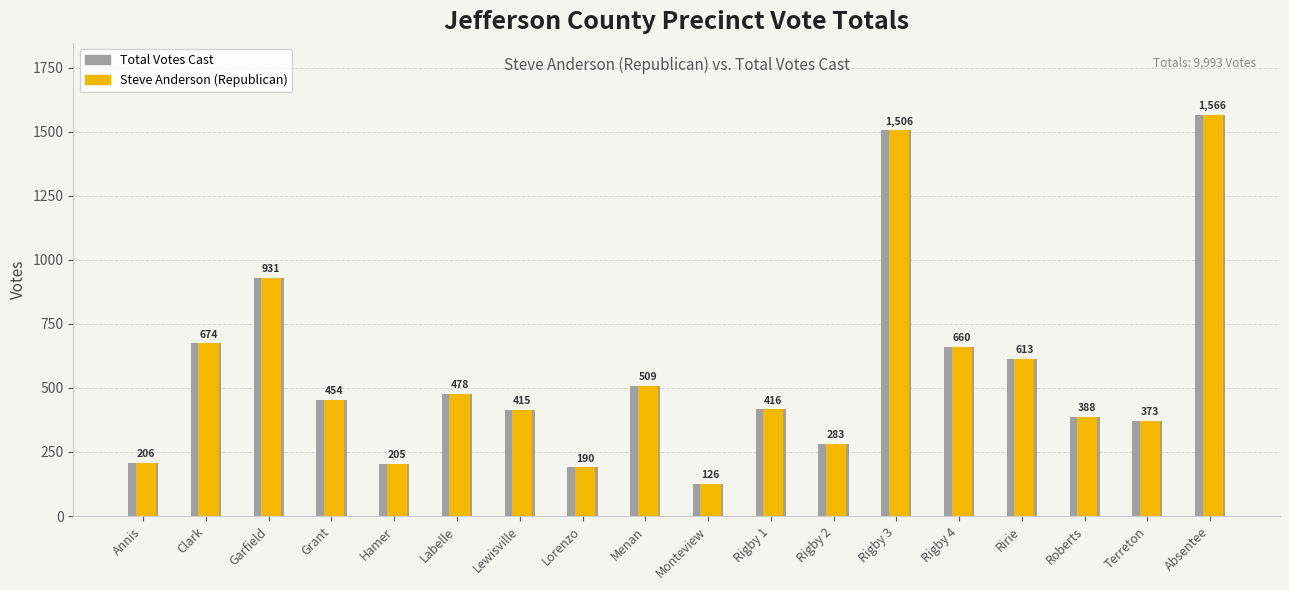

Is the value of Total Votes Cast at Rigby 2 greater than the value of Steve Anderson (Republican) at Grant?

No